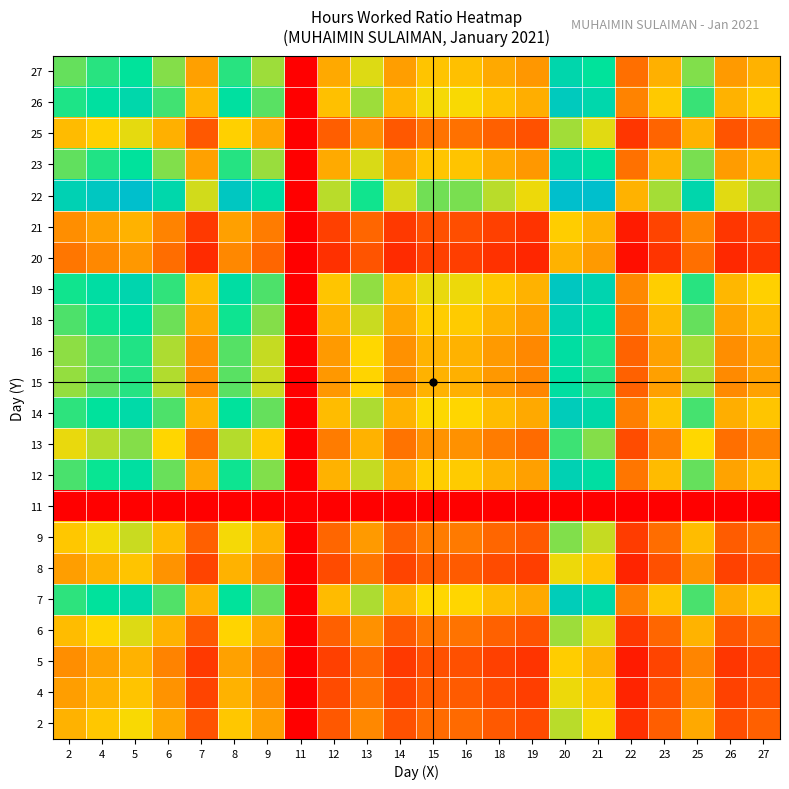

At which category is the sum across all series the highest?

20